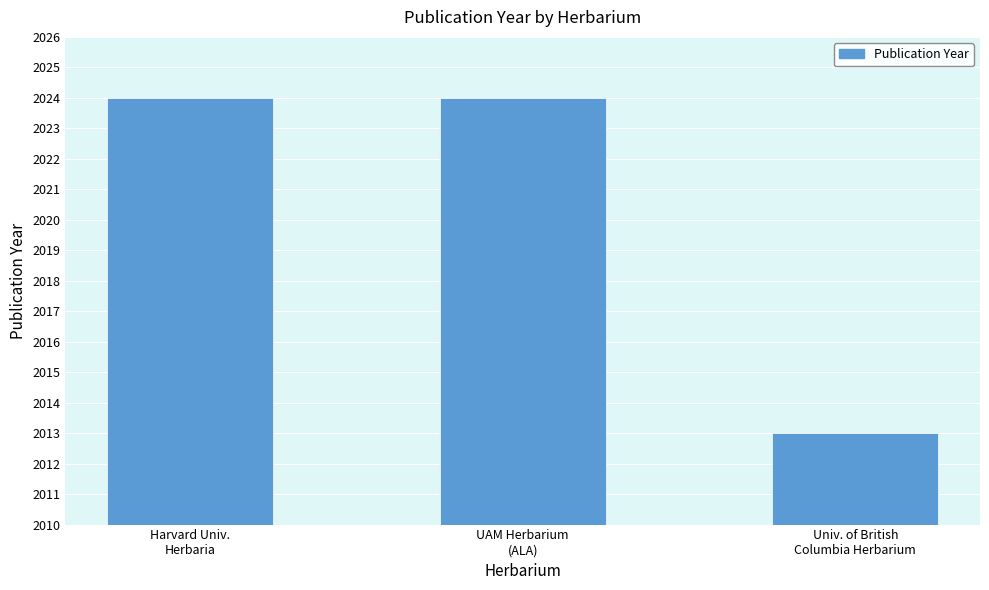

What is the greatest value displayed?

2024